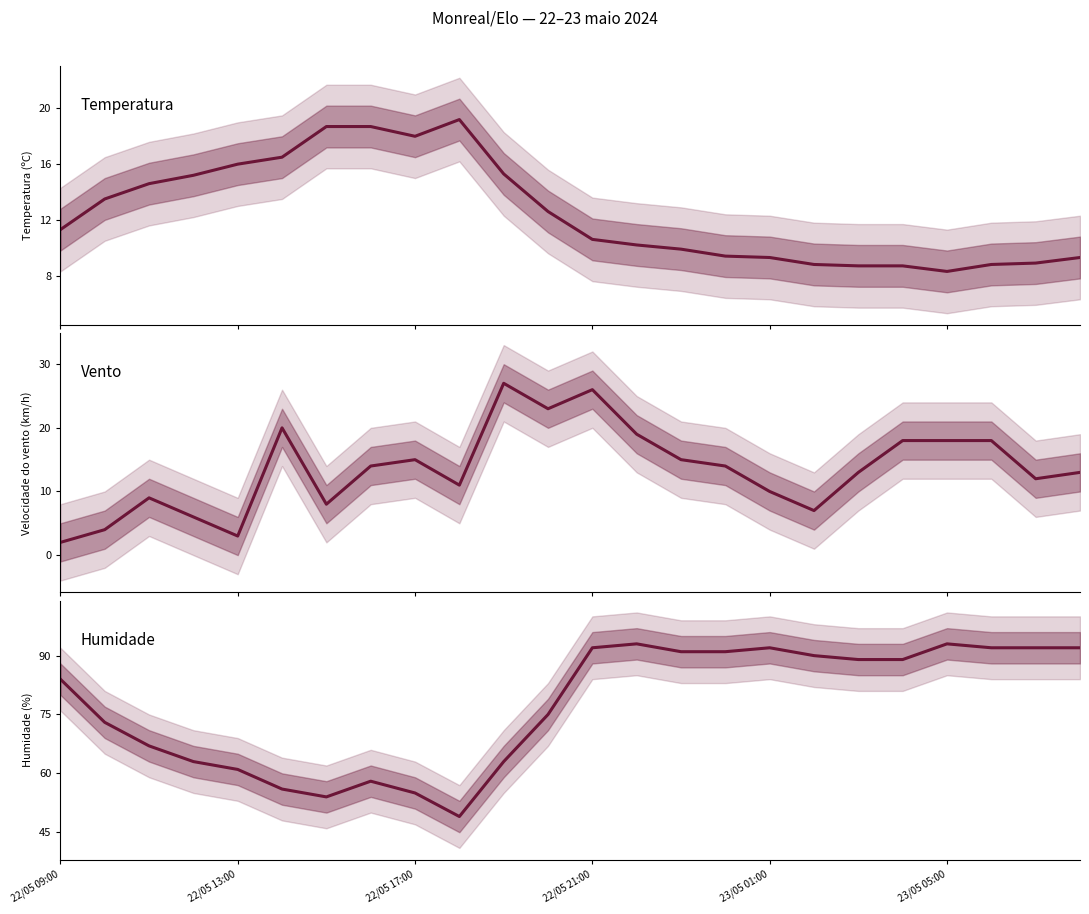

At which label is Velocidade do vento (km/h) closest to 14?

7